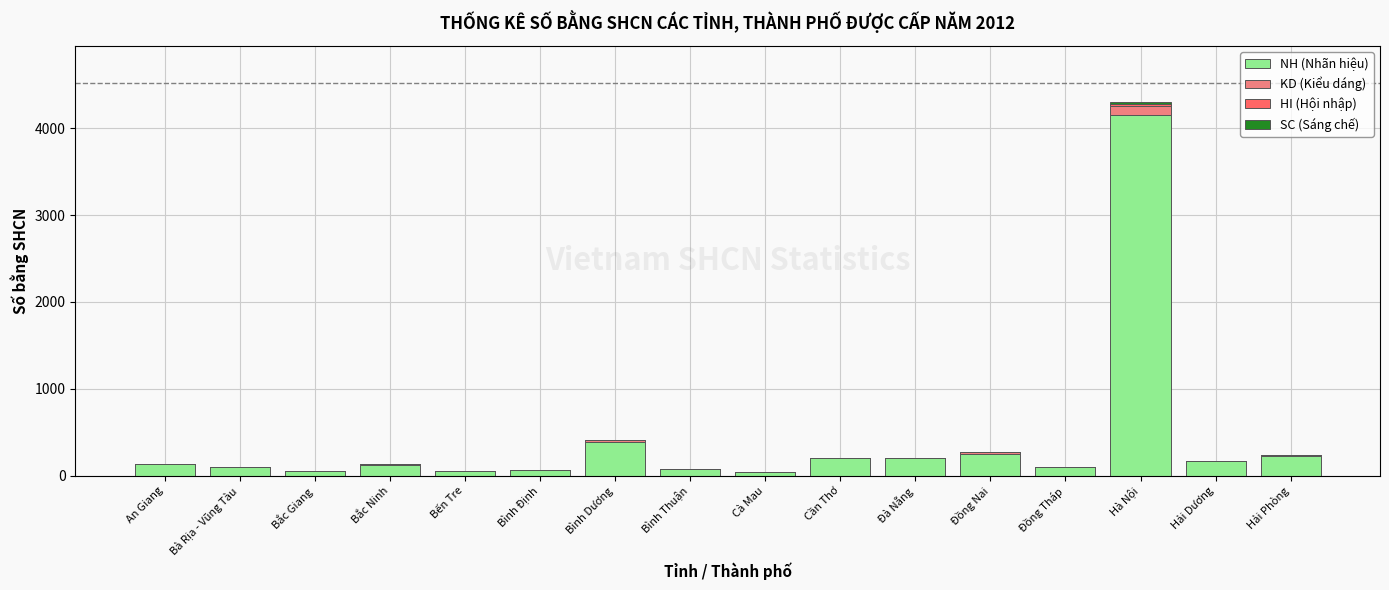

At which label is KD (Kiểu dáng) closest to 52?

Bình Dương